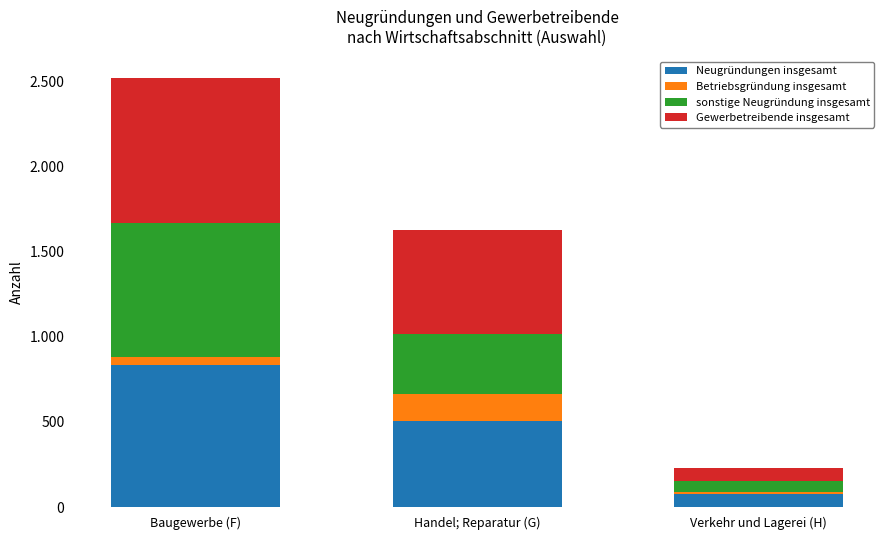

At which label is Betriebsgründung insgesamt closest to 84?

Baugewerbe (F)